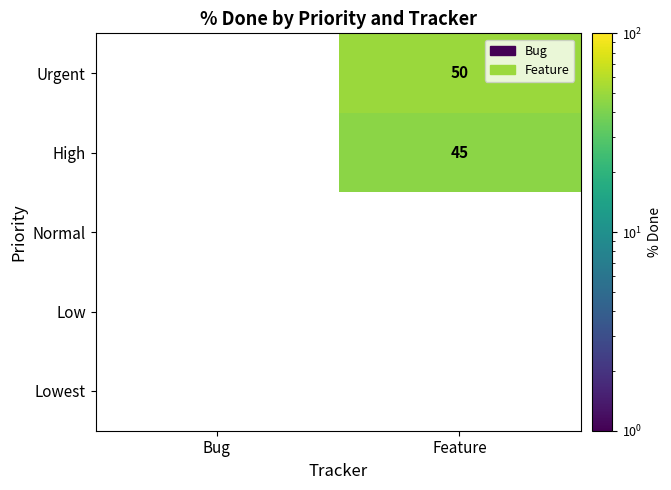

Rank the categories by Urgent value from highest to lowest.

Feature, Bug